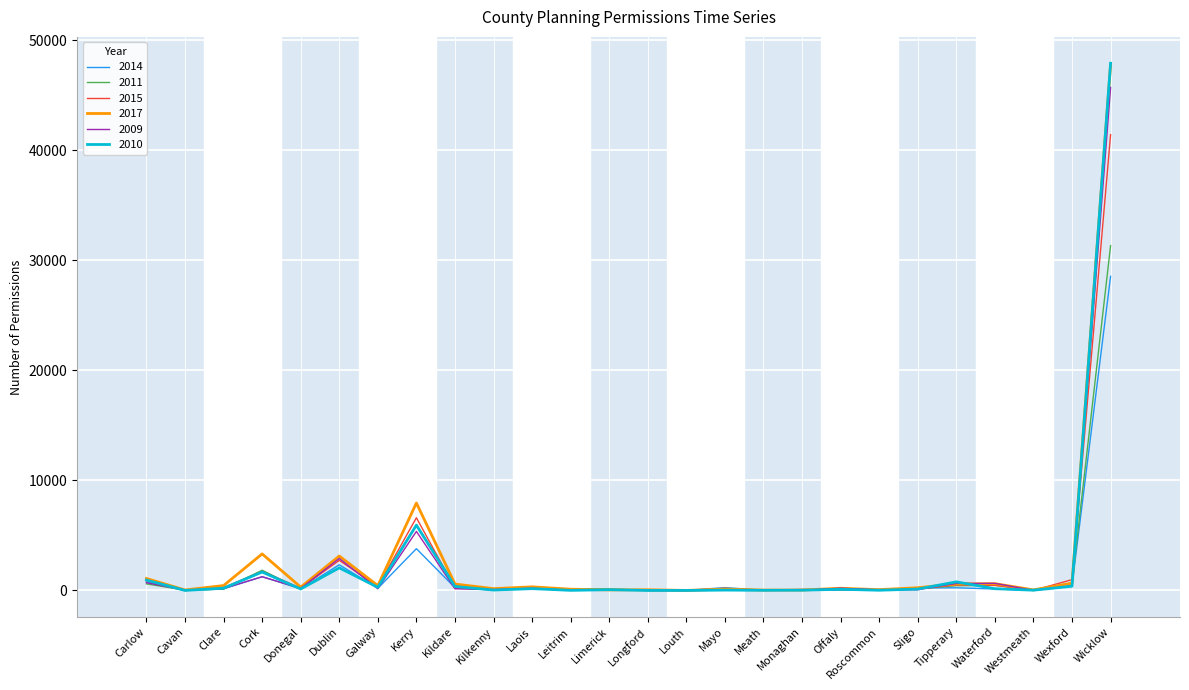

At which category is the sum across all series the highest?

Wicklow